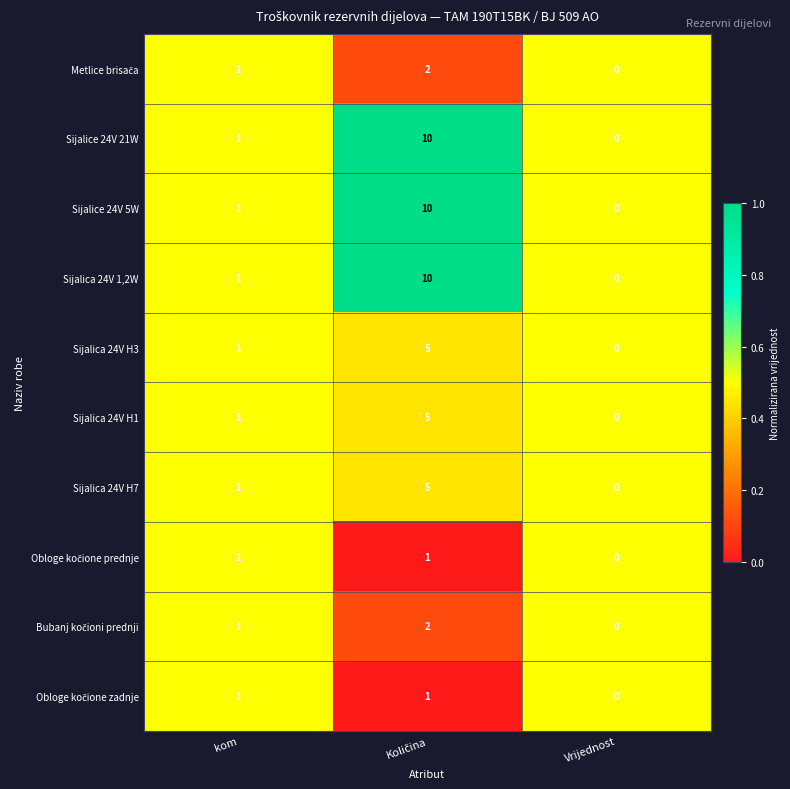

Count the Sijalica 24V H1 values in the range 0 to 5.

3